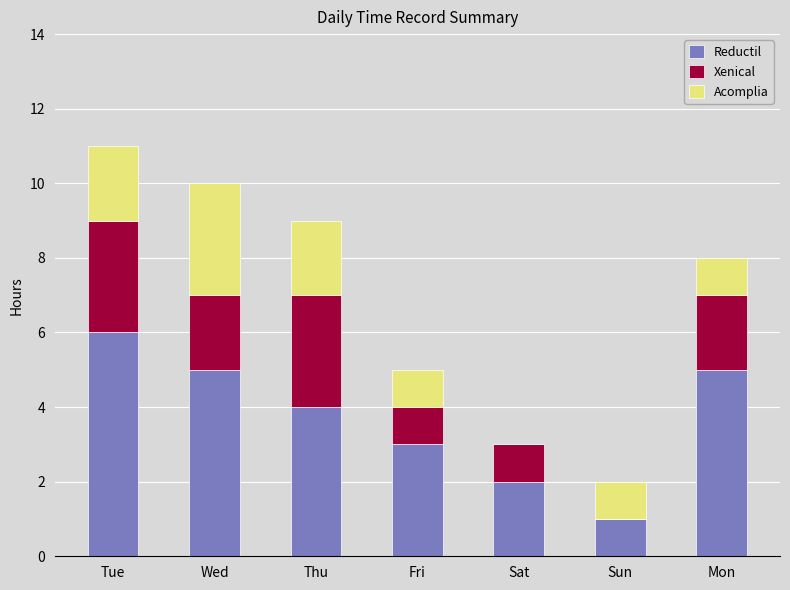

What is the maximum value for Reductil?

6